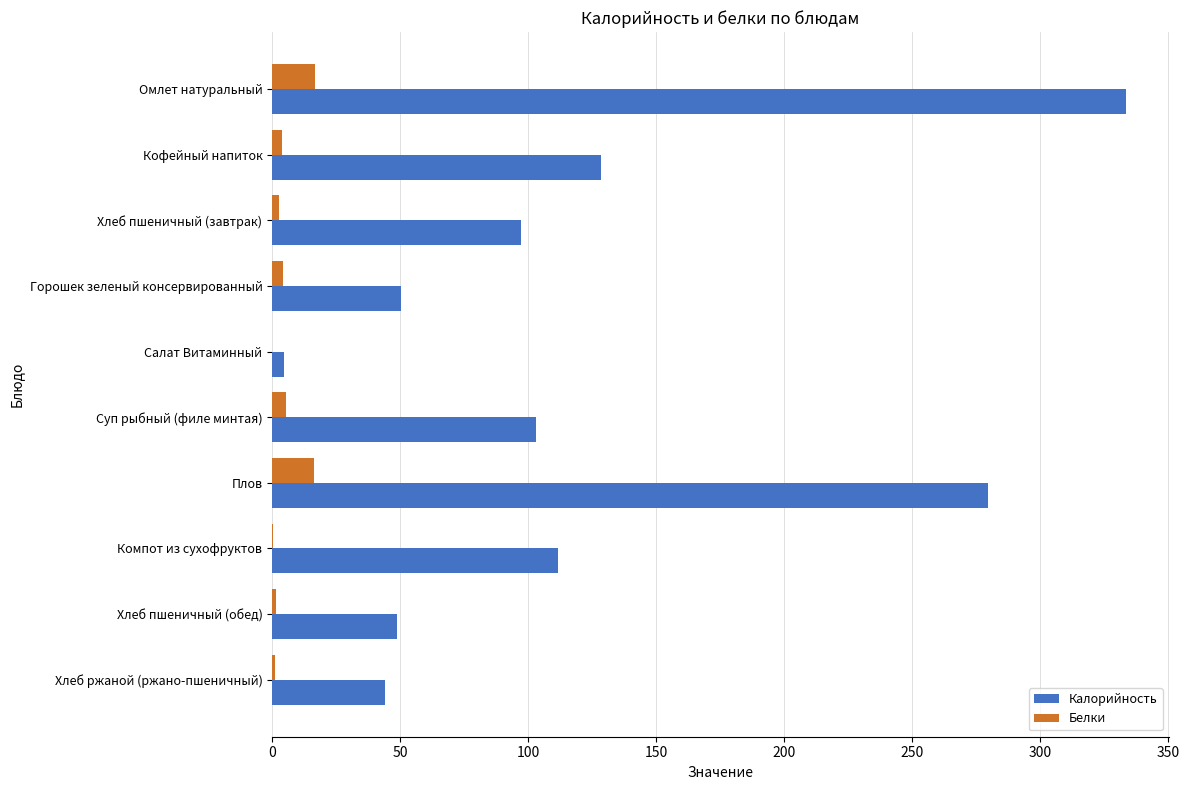

Which series has the largest total across all categories?

Калорийность